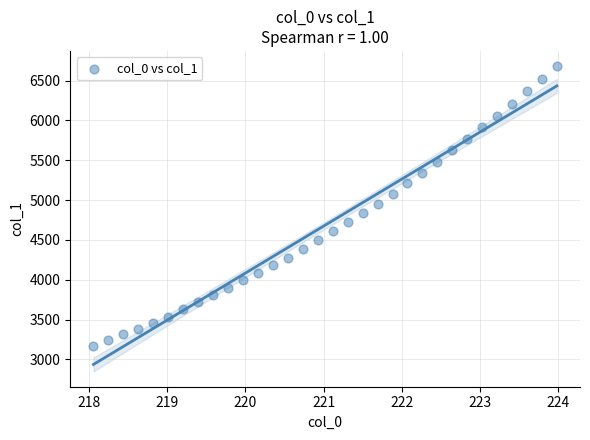

What is the range of Y values (max minus min)?

3506.4